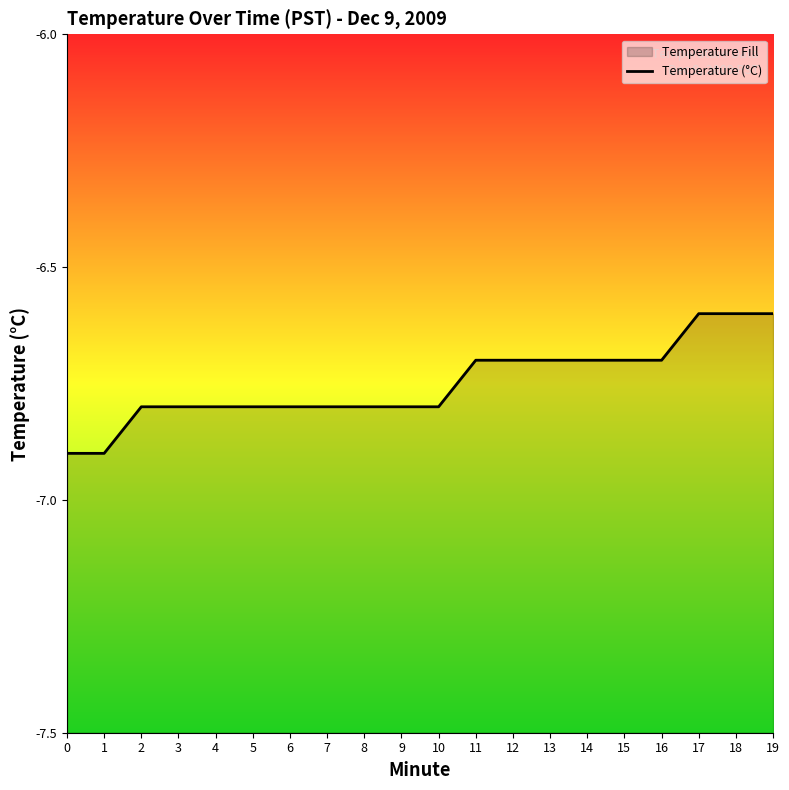

Does the chart display data point markers on the line(s)?

No